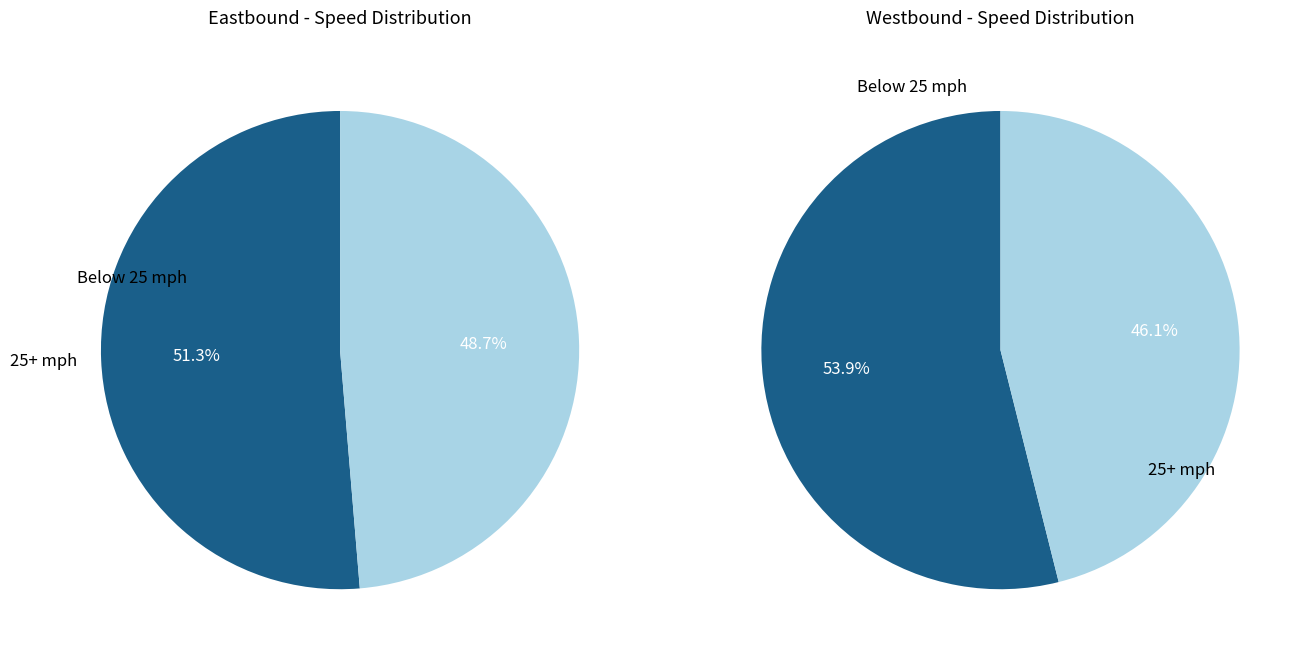

True or false: 10 - 15 accounts for 11% of the total.

False